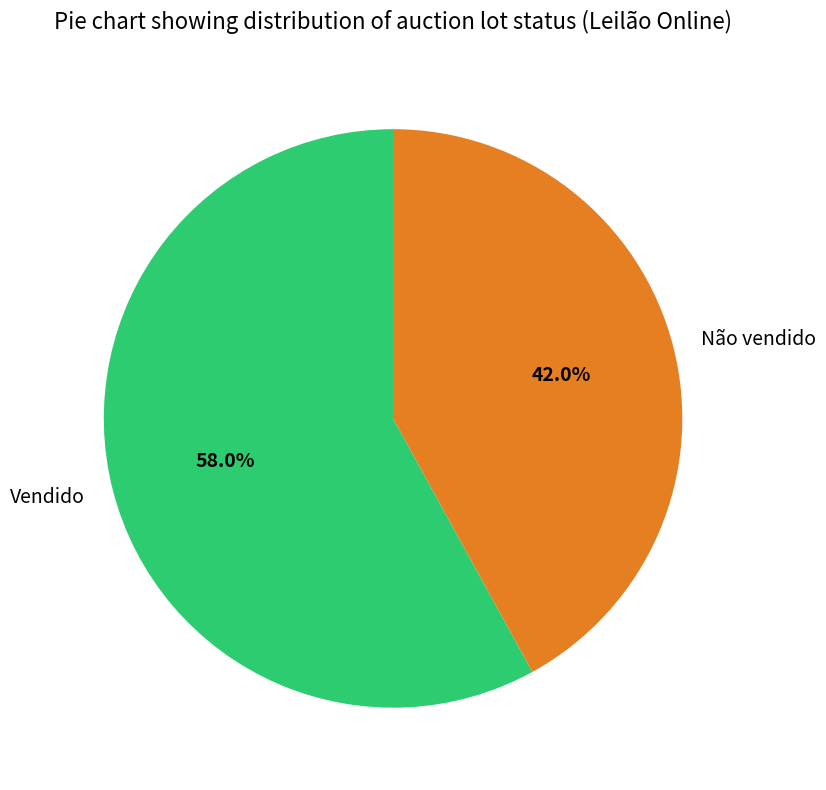

Is the sum of Vendido and Não vendido greater than half?

Yes